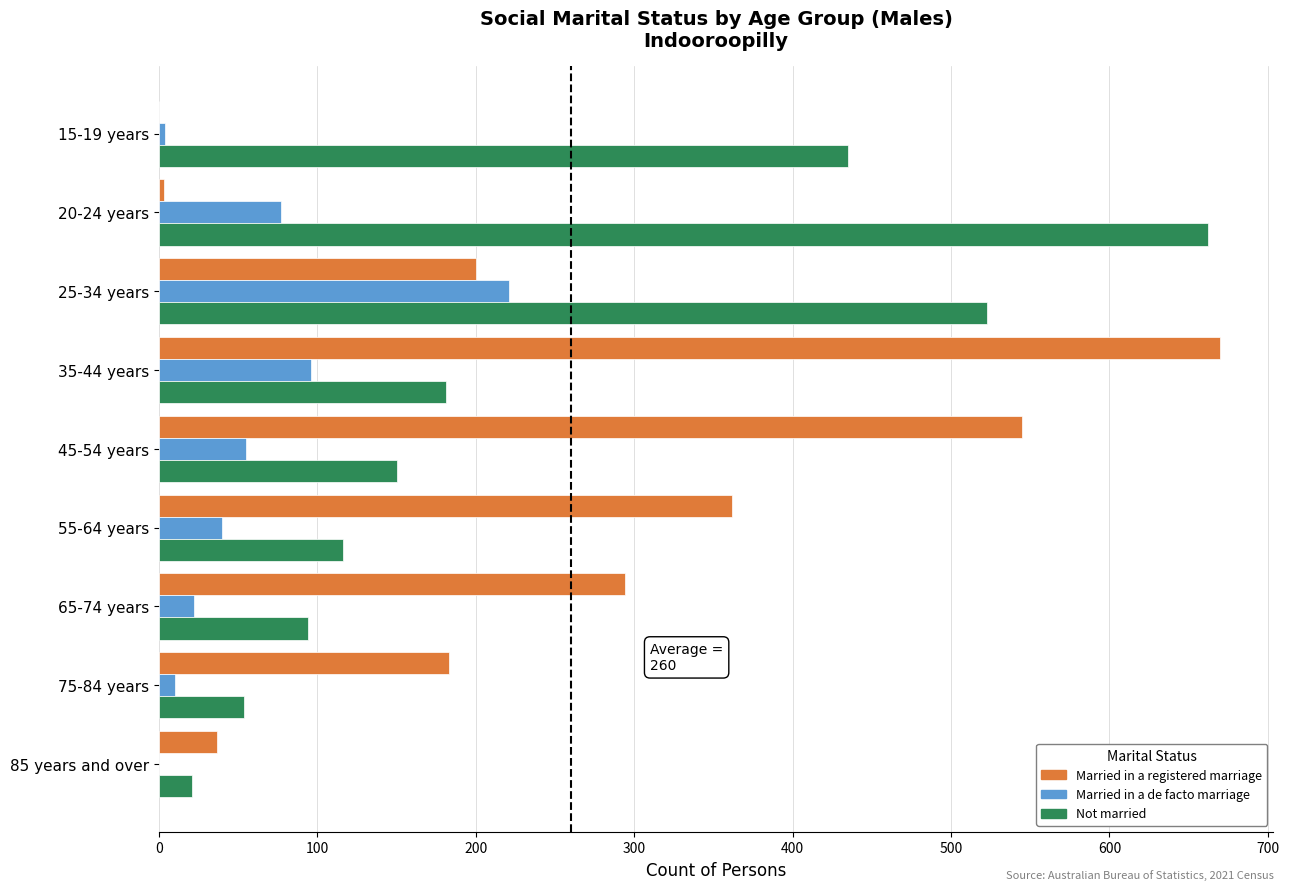

At which label is Married in a de facto marriage closest to 110?

35-44 years